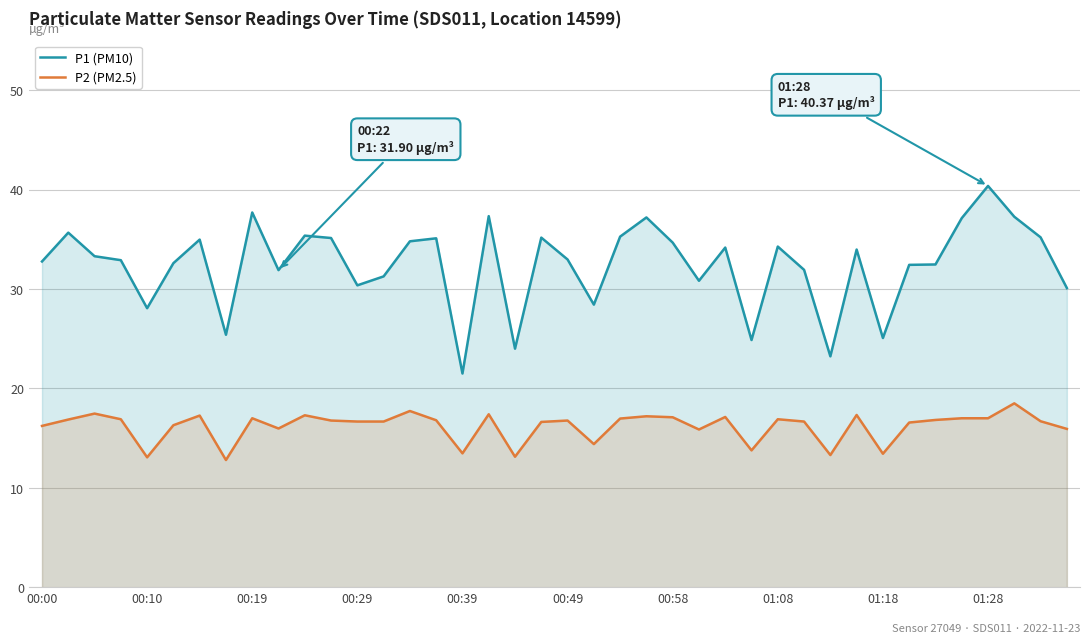

How many values in the P1 (PM10) series are below 33?

20